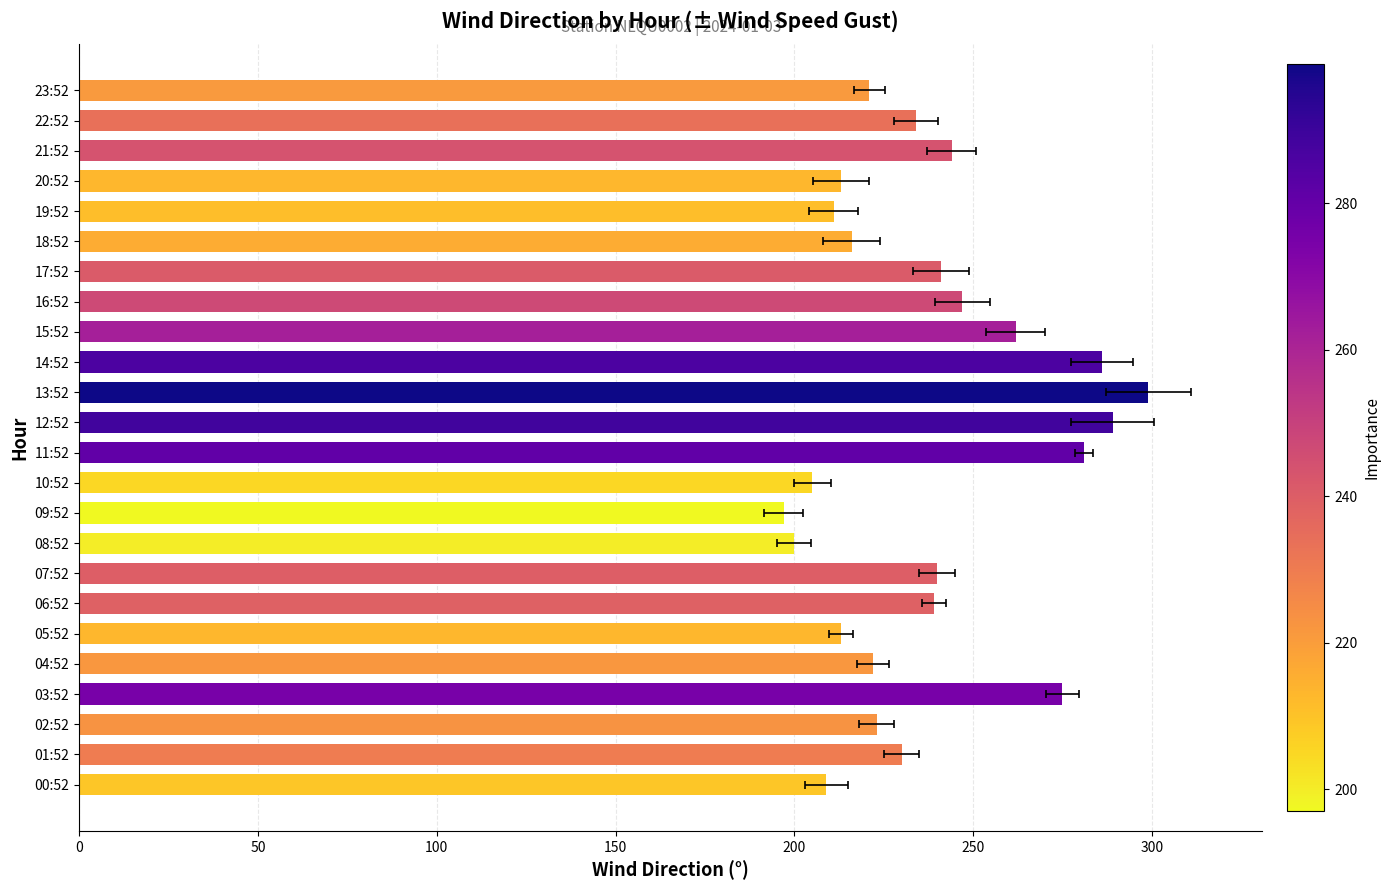

What position from the left is 22:52?

23